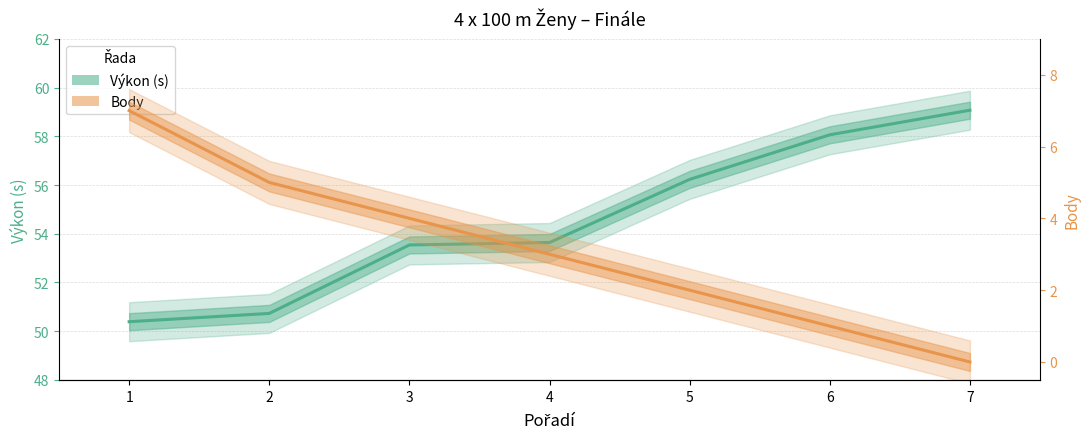

Which series has the largest total across all categories?

Výkon (s)